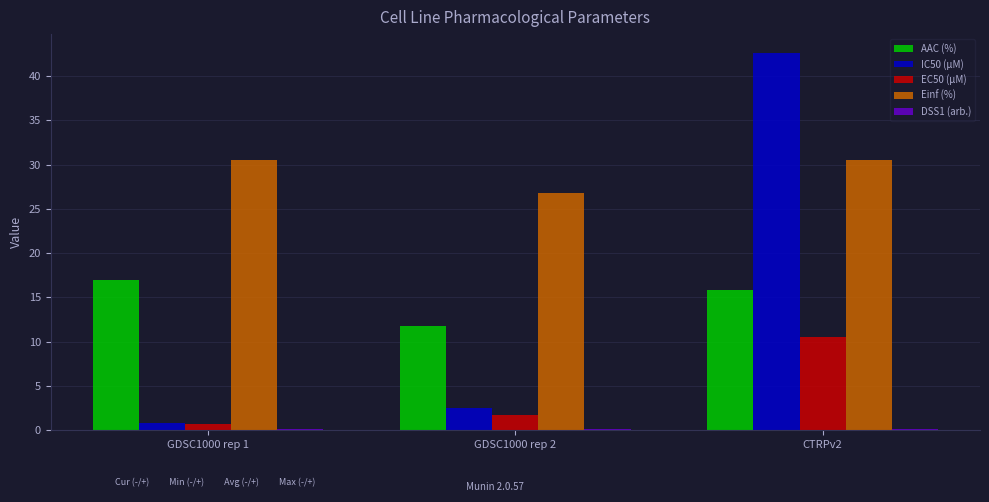

What is the spread (max minus min) of values at CTRPv2?

42.5